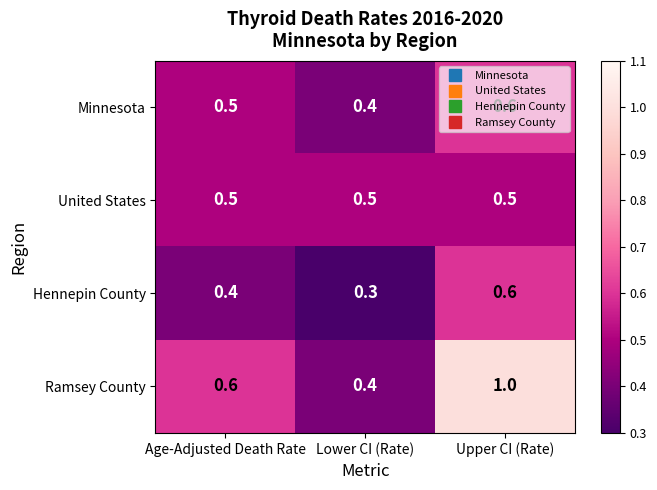

What is the total value across all series at Lower CI (Rate)?

1.6